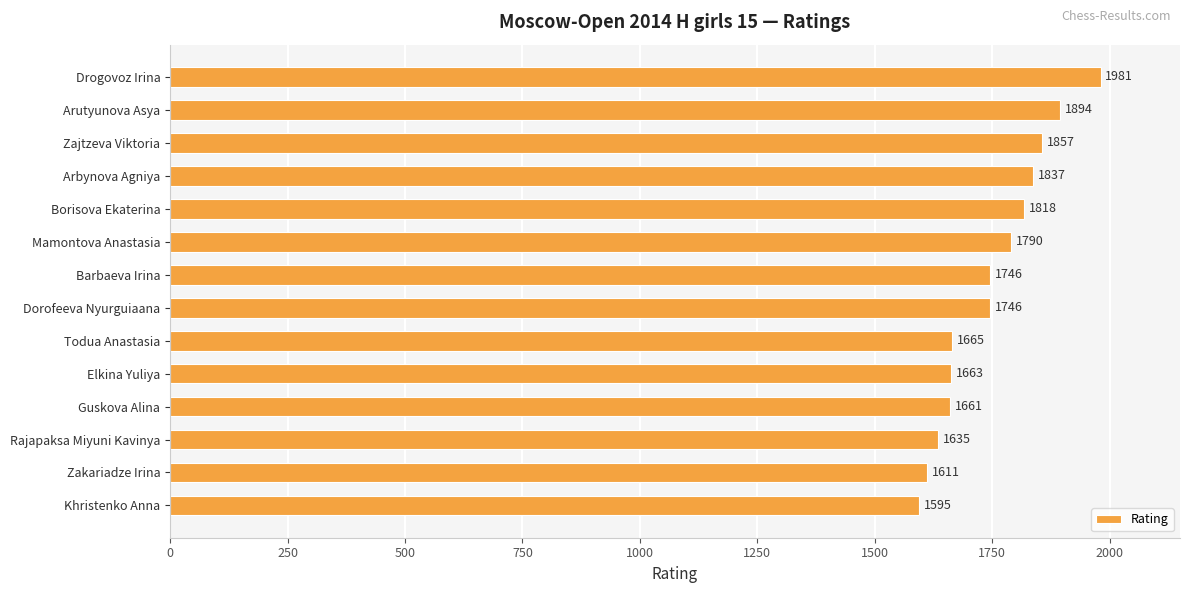

What is the change in value from Drogovoz Irina to Dorofeeva Nyurguiaana?

-235